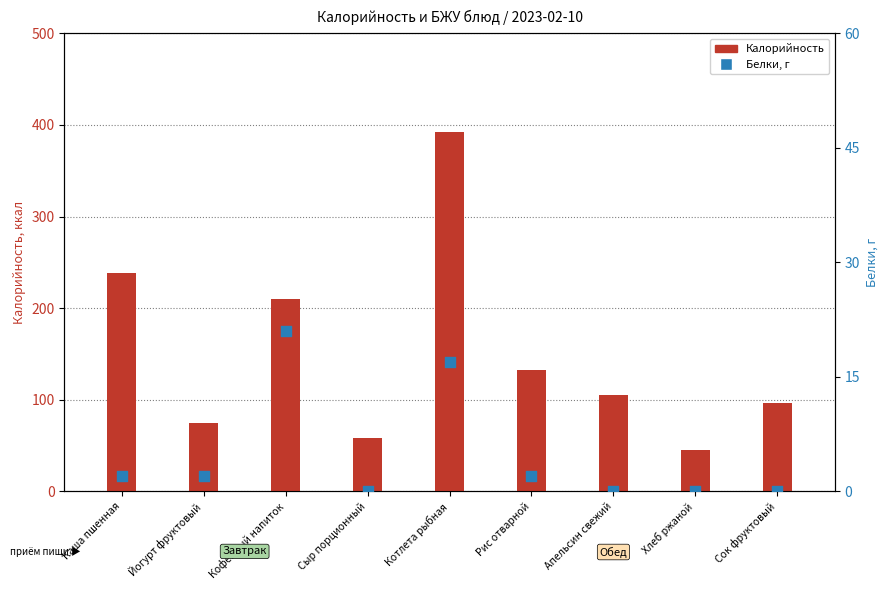

Which series contains the lowest Y value?

Белки